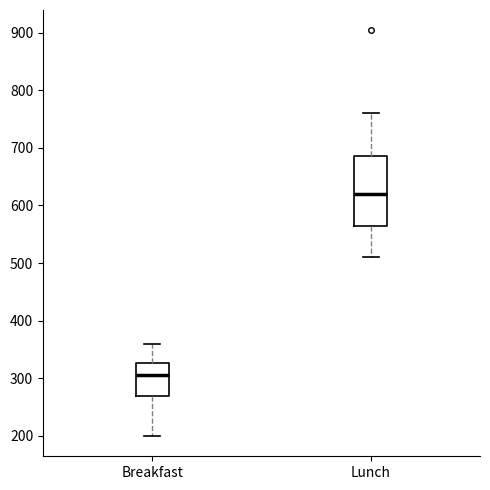

Where is the lower edge of the box for Breakfast on the y-axis? The values are not printed on the chart, so give them approximately, as read against the axis.

270